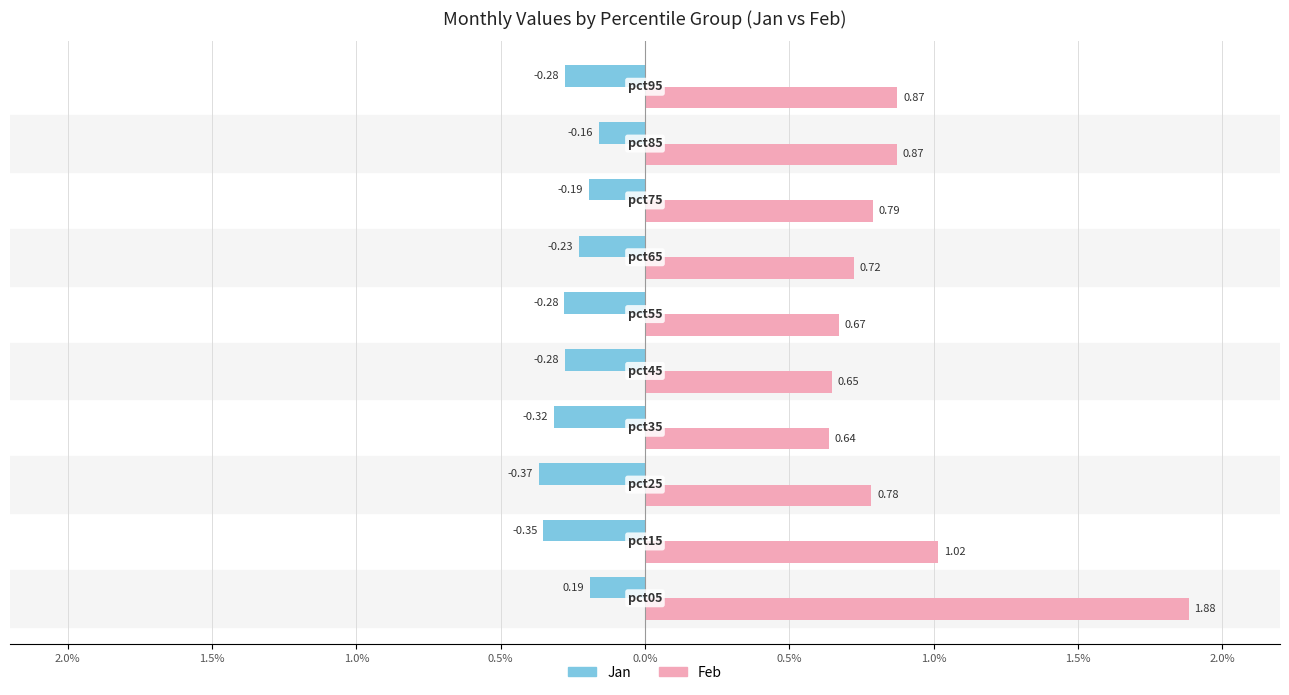

What are all the series names shown in the legend?

Jan, Feb